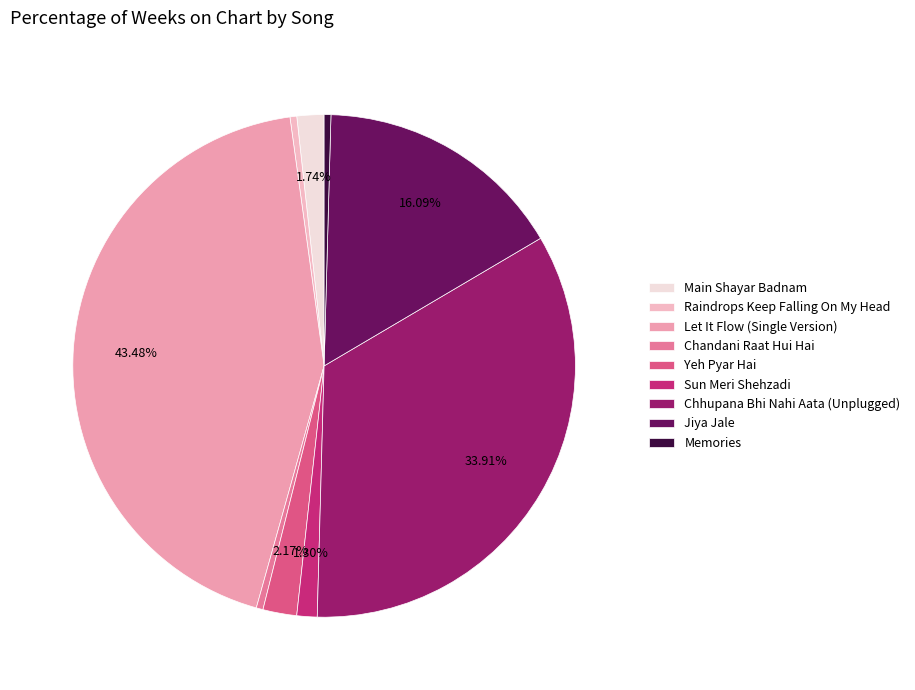

Is there any slice that represents more than half of the pie?

No